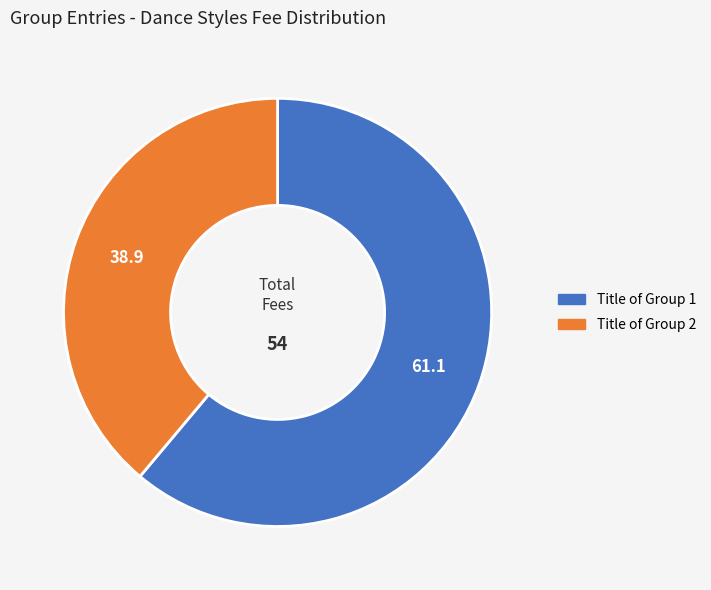

Rank the categories by value from highest to lowest.

Title of Group 1, Title of Group 2